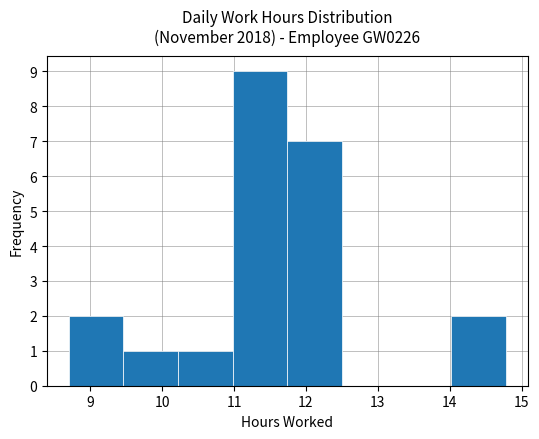

What is the height of the bar covering 11.74 to 12.50 on the x-axis? Neither the bar edges nor the heights are printed on the chart, so give them approximately, as read against the axes.

7